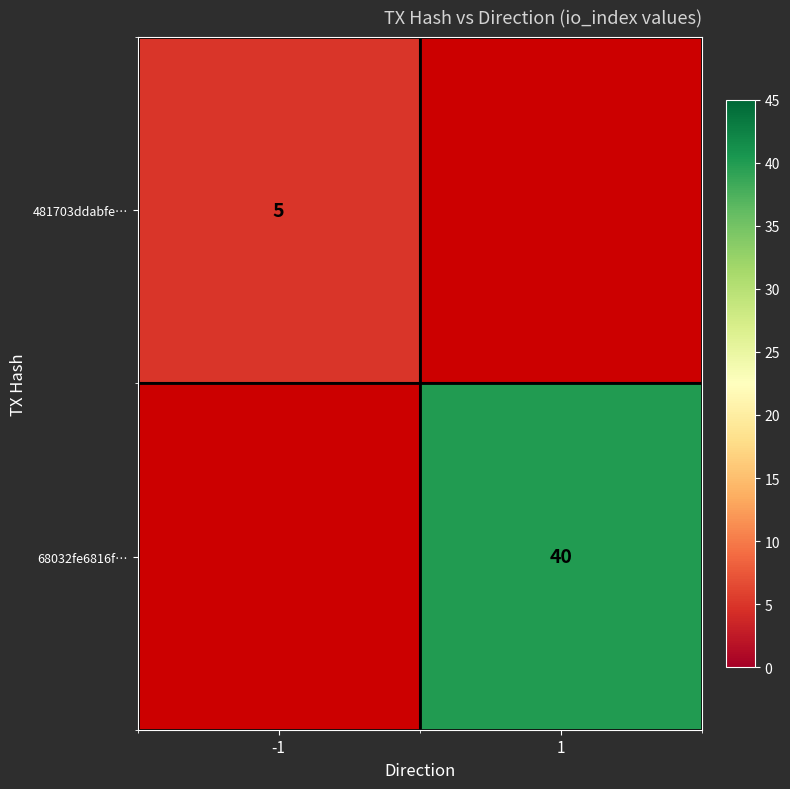

Is it true that 68032fe6816f… equals 40 at 1?

True